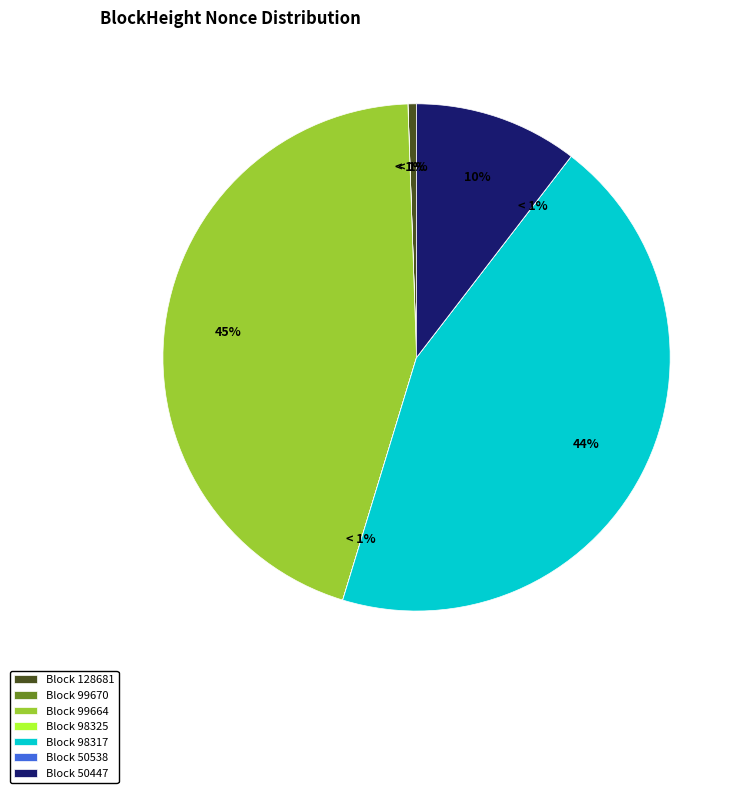

Is the sum of 98325 and 98317 greater than half?

No